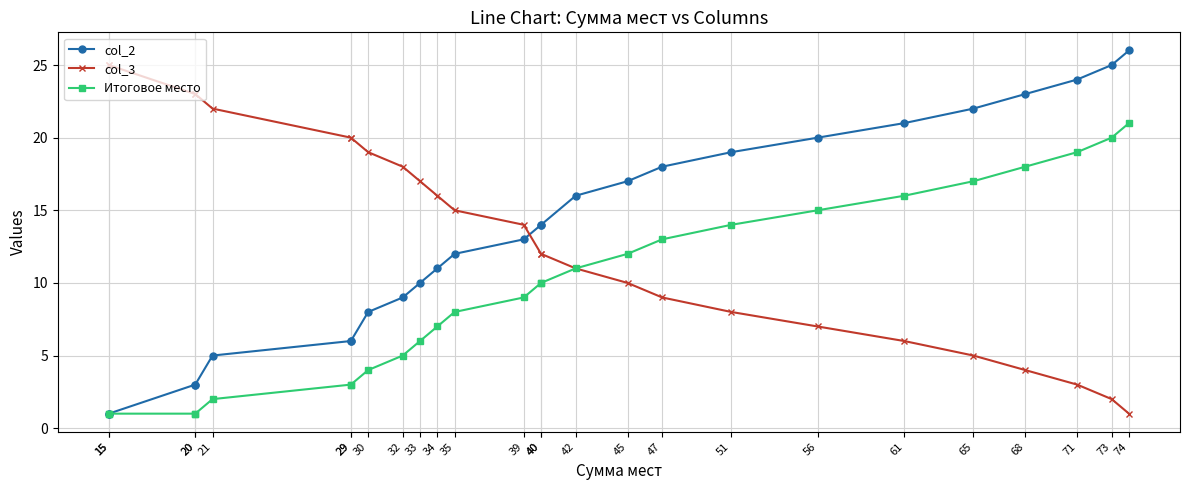

Reading right to left, extract all data points from this chart.

col_2: 26	25	24	23	22	21	20	19	18	17	16	14	14	13	12	11	10	9	8	6	6	5	3	3	1	1
col_3: 1	2	3	4	5	6	7	8	9	10	11	12	12	14	15	16	17	18	19	20	20	22	23	23	25	25
Итоговое место: 21	20	19	18	17	16	15	14	13	12	11	10	10	9	8	7	6	5	4	3	3	2	1	1	1	1